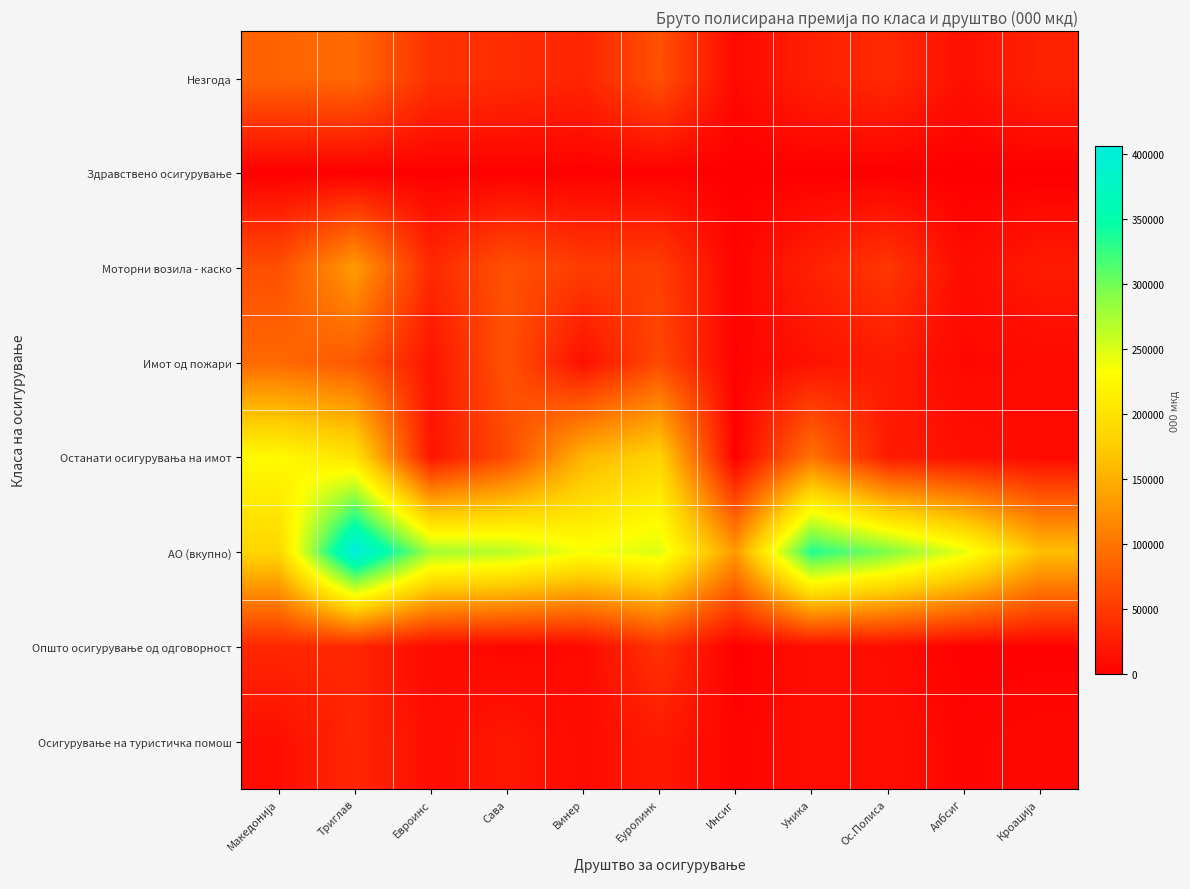

How many distinct data groups are displayed?

8